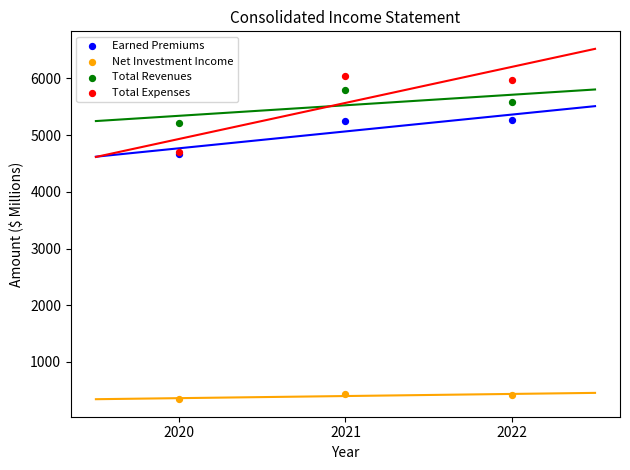

Which series has the largest Y range (max minus min)?

Total Expenses